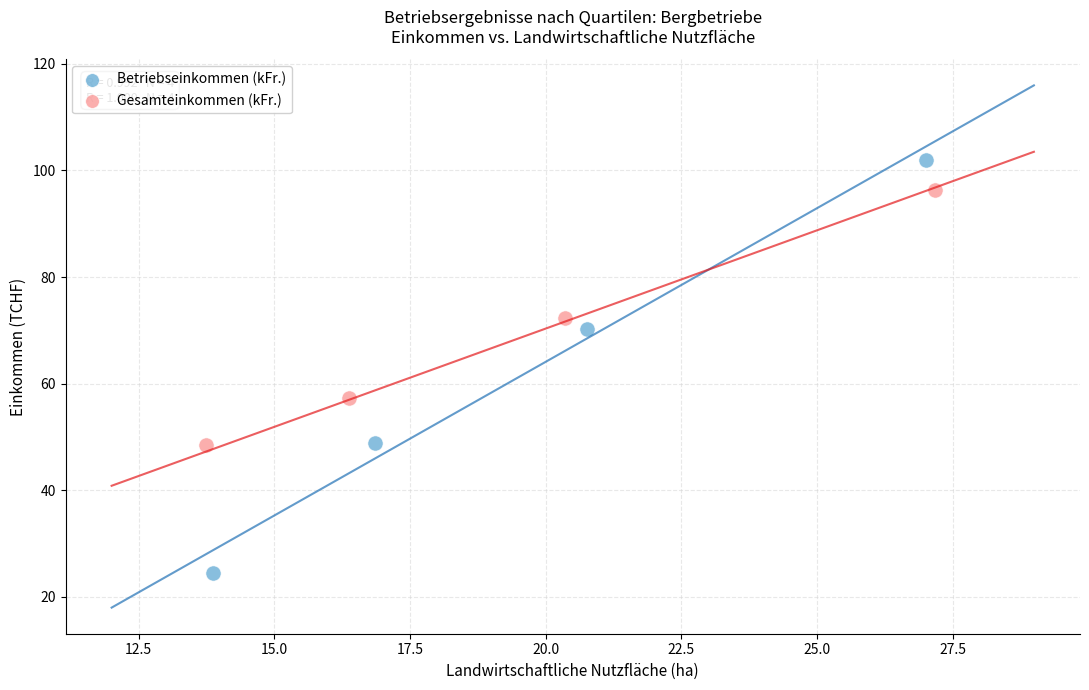

Which series contains the highest Y value?

Betriebseinkommen (kFr.)